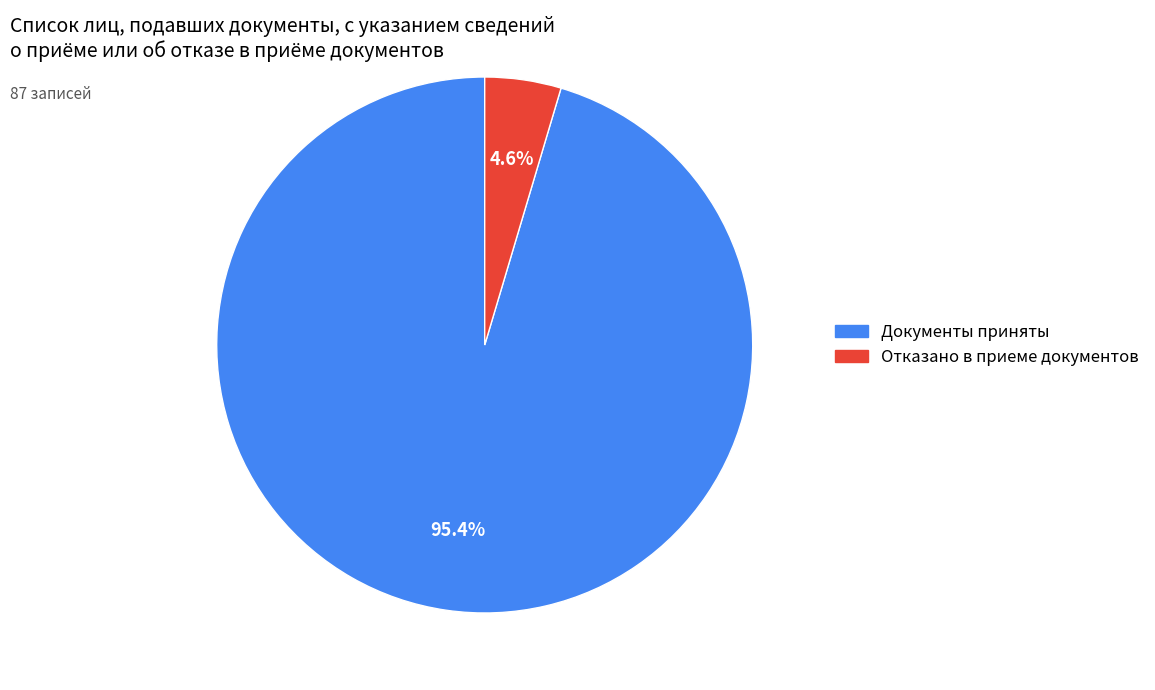

Which has a higher value, Документы приняты or Отказано в приеме документов?

Документы приняты